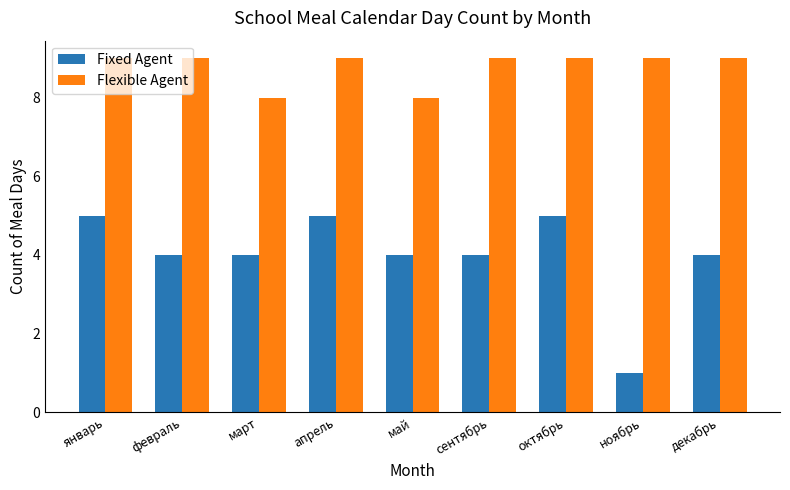

Reading left to right, extract all data points from this chart.

Fixed Agent: январь=5	февраль=4	март=4	апрель=5	май=4	сентябрь=4	октябрь=5	ноябрь=1	декабрь=4
Flexible Agent: январь=9	февраль=9	март=8	апрель=9	май=8	сентябрь=9	октябрь=9	ноябрь=9	декабрь=9